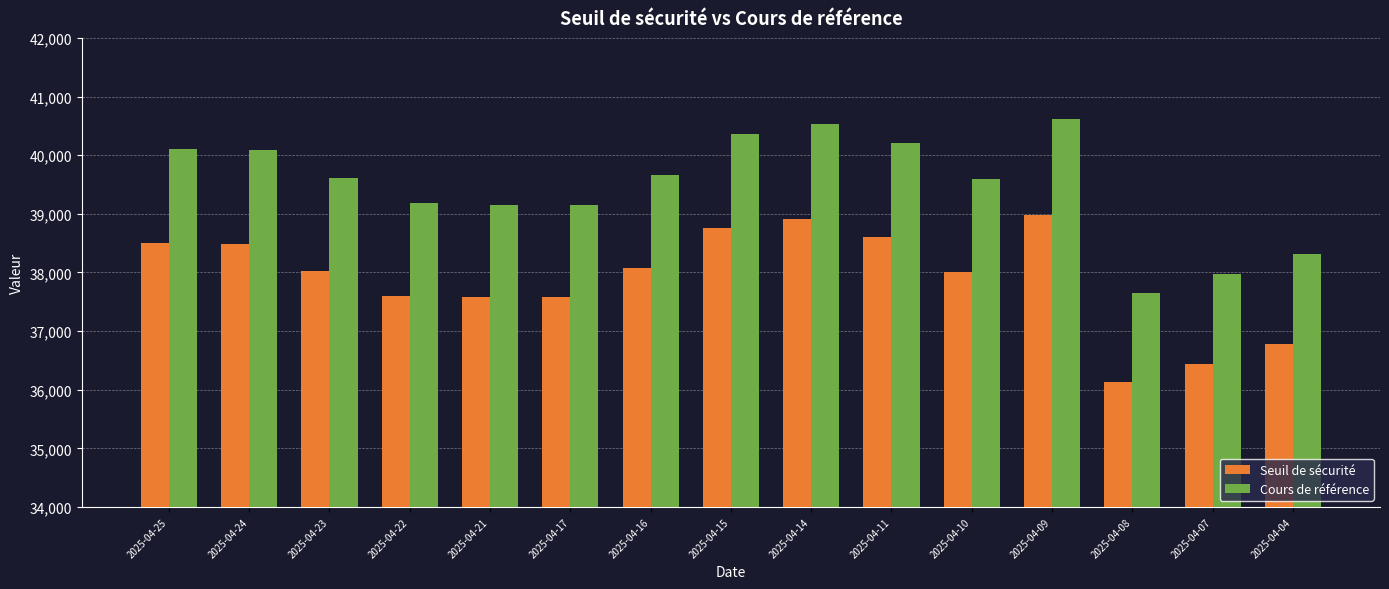

Read the Seuil de sécurité value at 2025-04-14.

38903.8